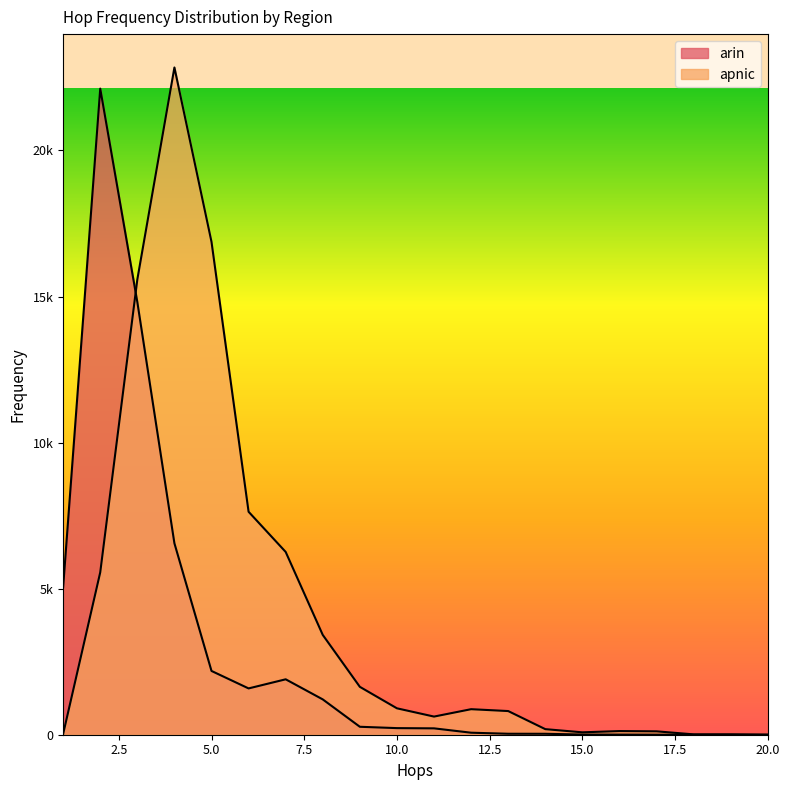

Which series has the largest total across all categories?

apnic